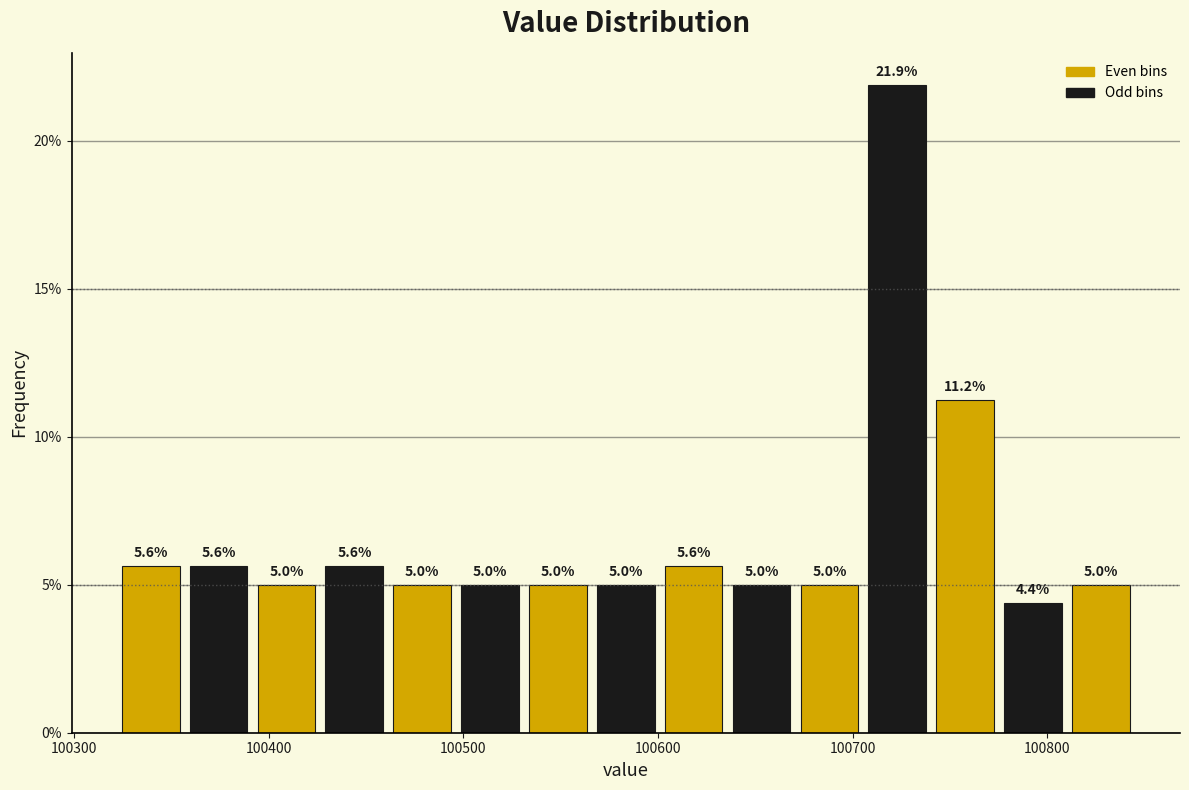

Around what value on the x-axis is the tallest bar? Give the approximate position of its centre, as read against the axis.

100720